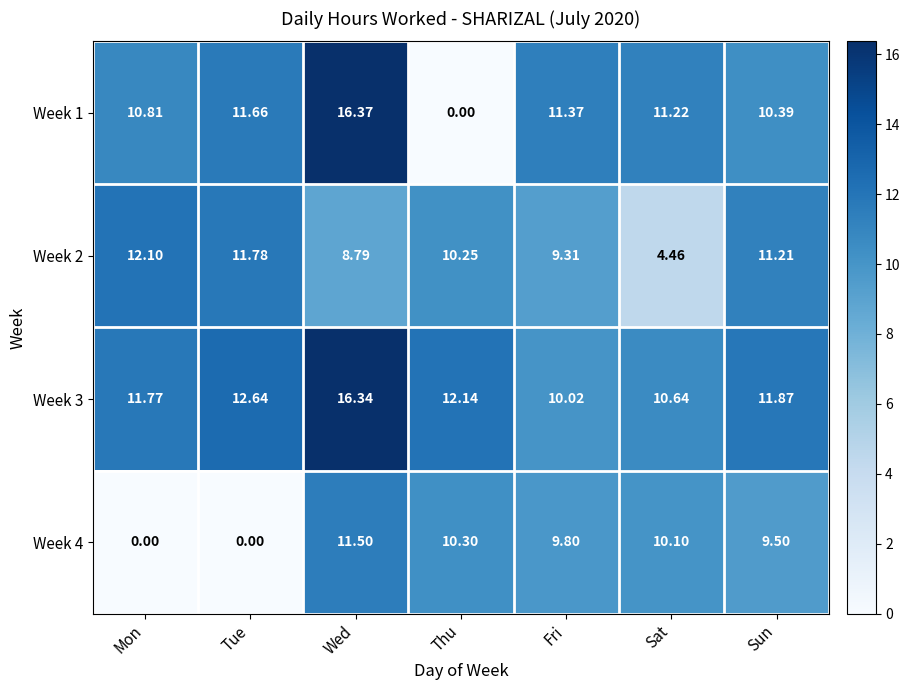

What is the total value across all series at Thu?

32.7